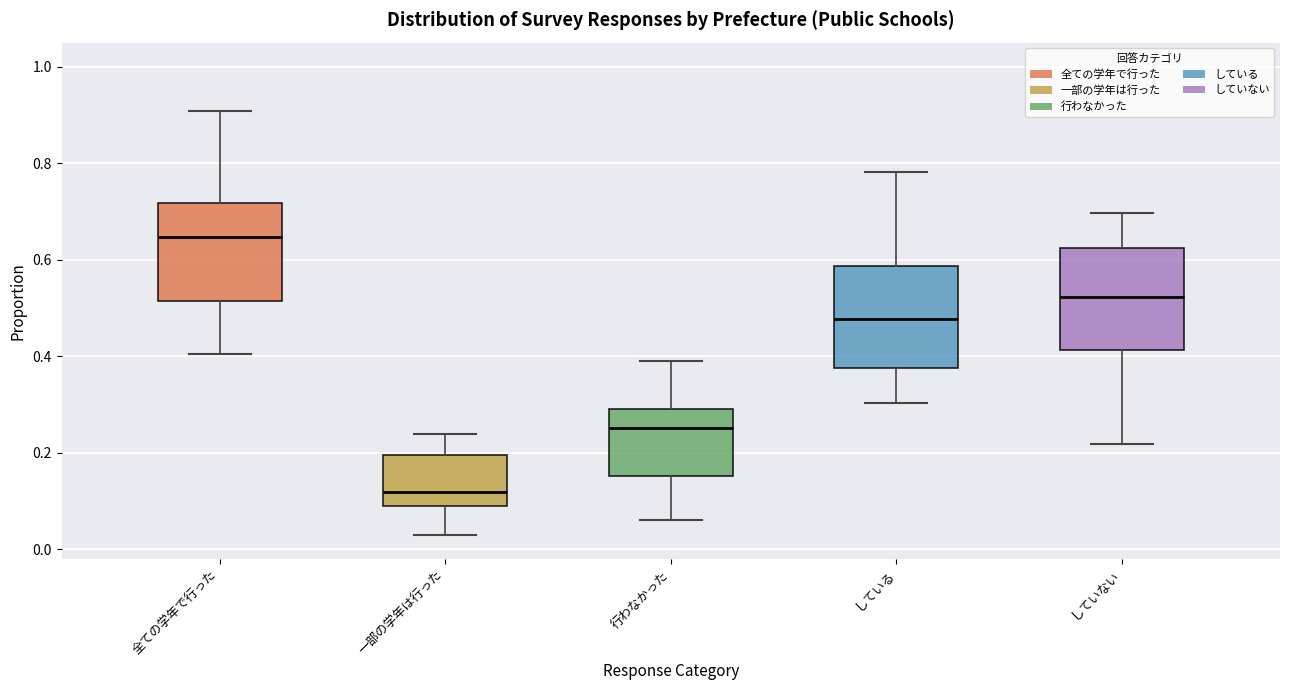

Which box's median line is the lowest?

一部の学年は行った